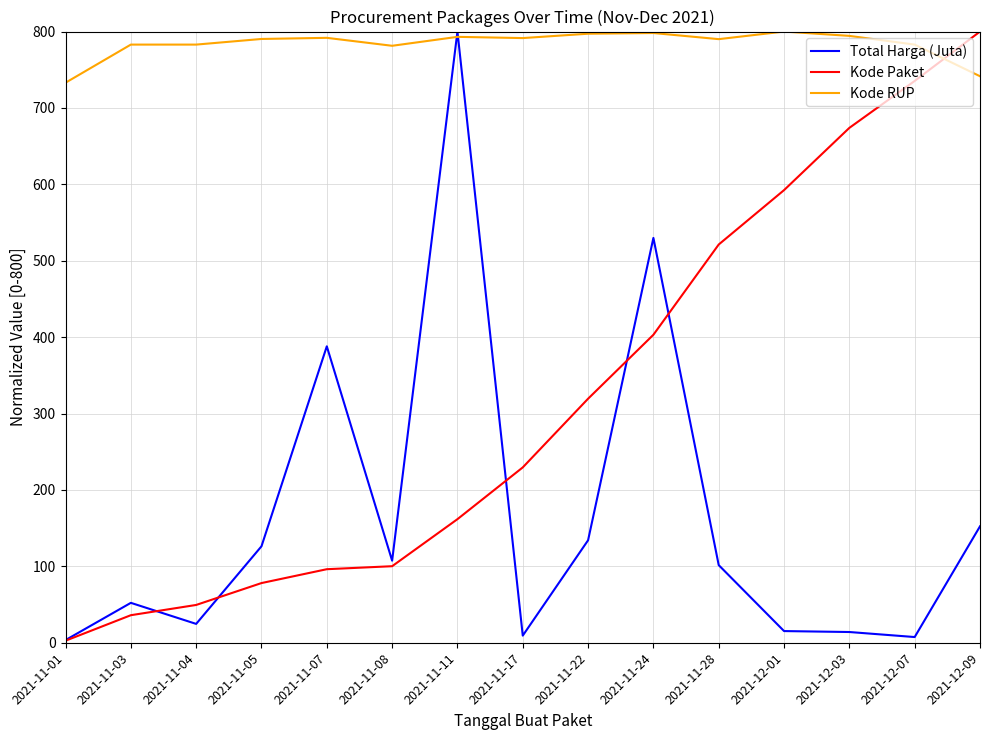

True or false: Kode RUP and Total Harga (Juta) cross at least once.

True